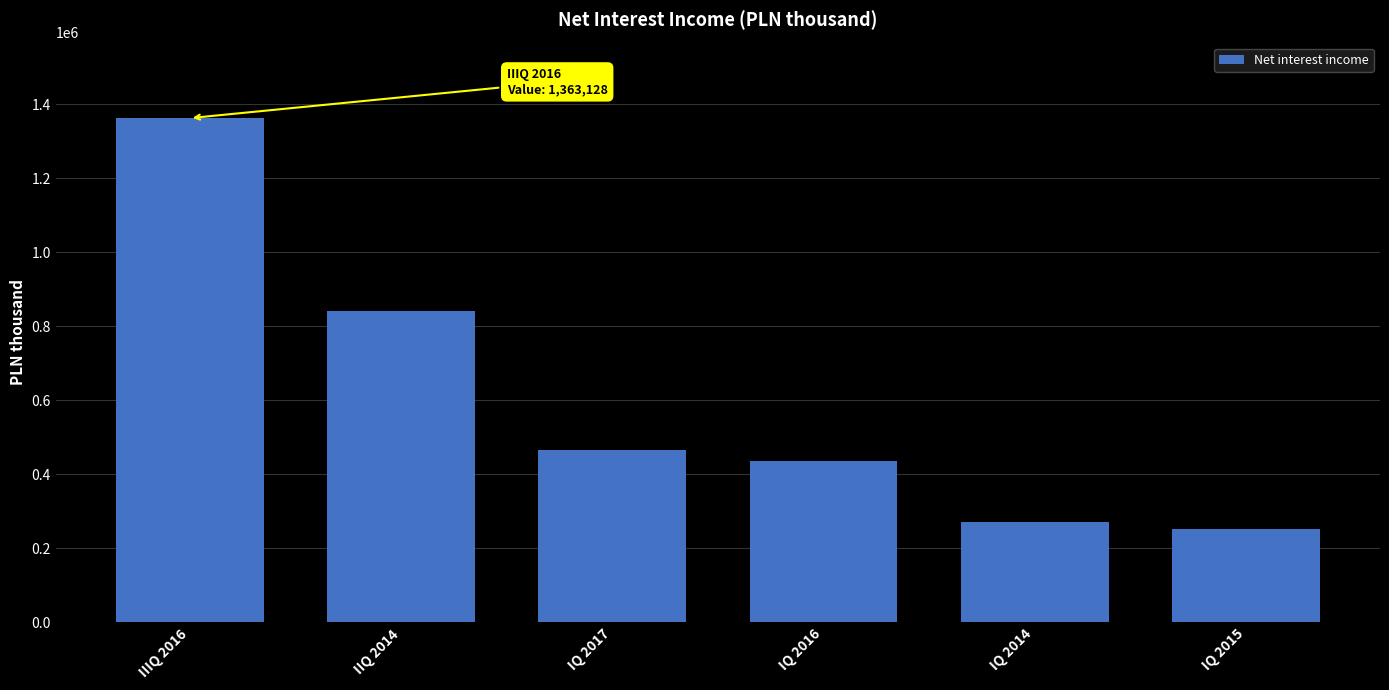

Reading left to right, what are all the values shown in this chart?

1363128	842887	466815	435421	270580	253686